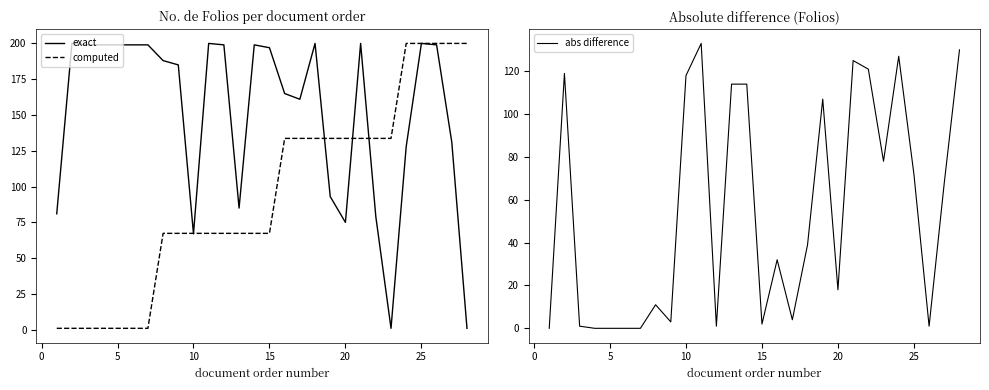

The computed series shows 200.0 at 25. True or false?

True